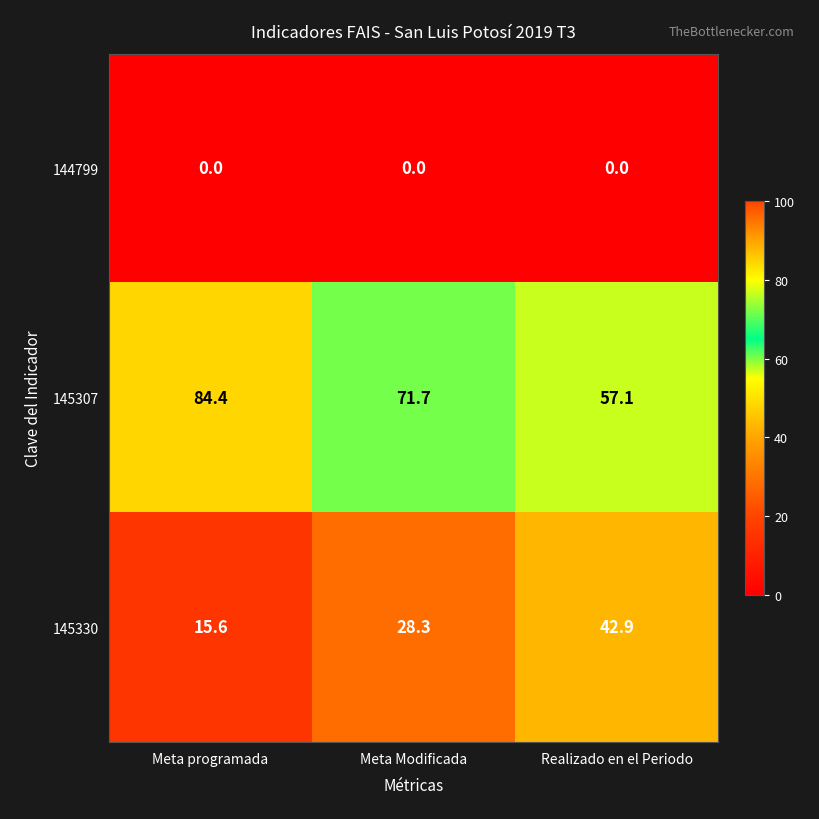

Which series has the largest total across all categories?

145307